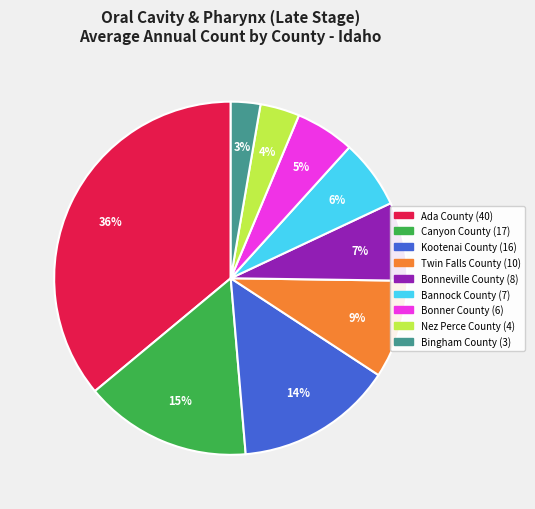

Does any single category account for the majority?

No